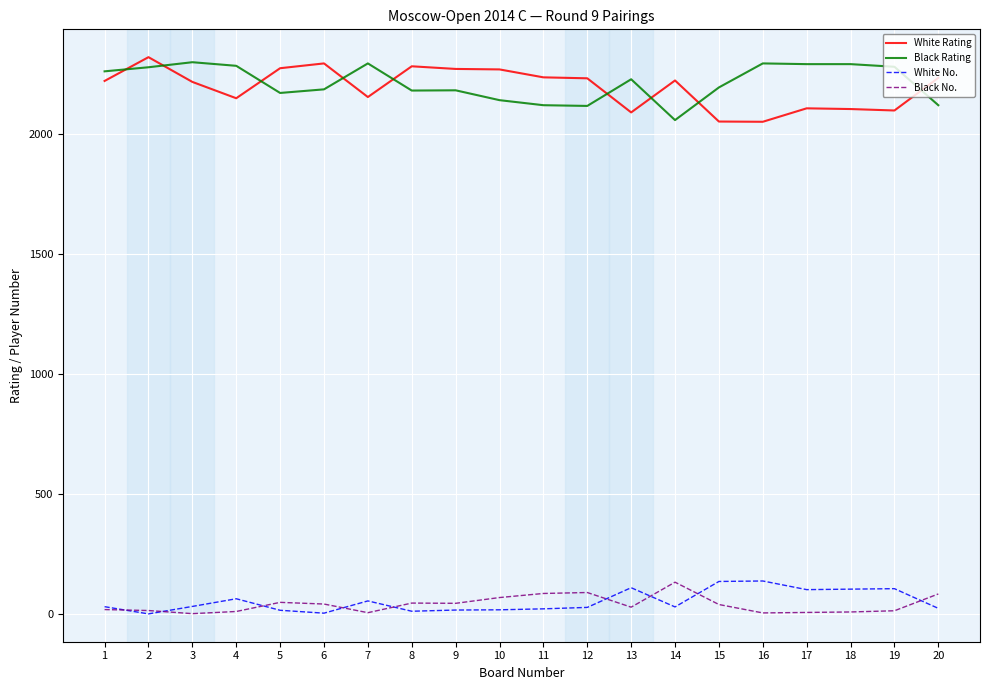

What is the total value across all series at 18?

4506